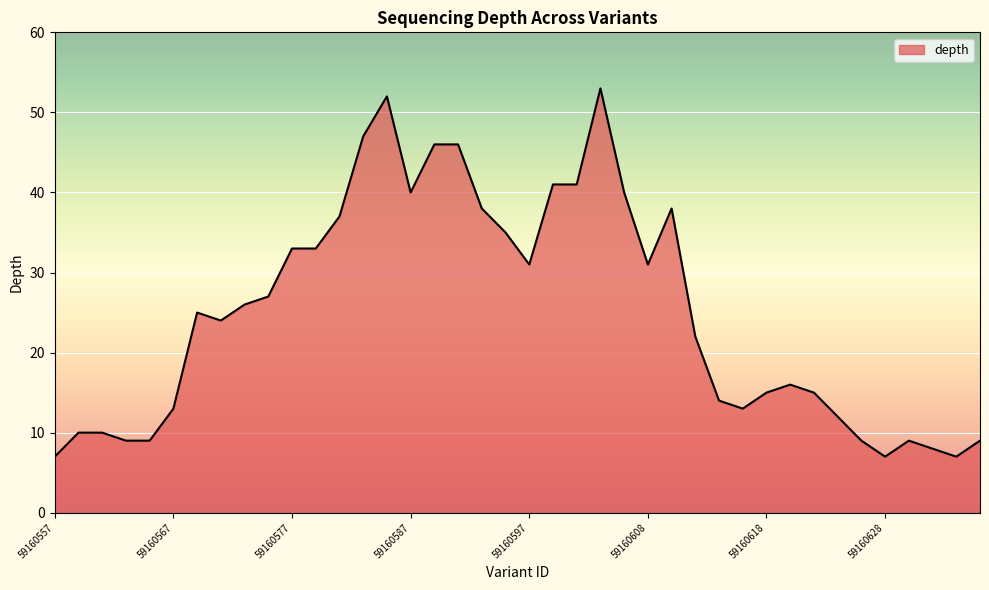

What is the maximum value shown in the chart?

53